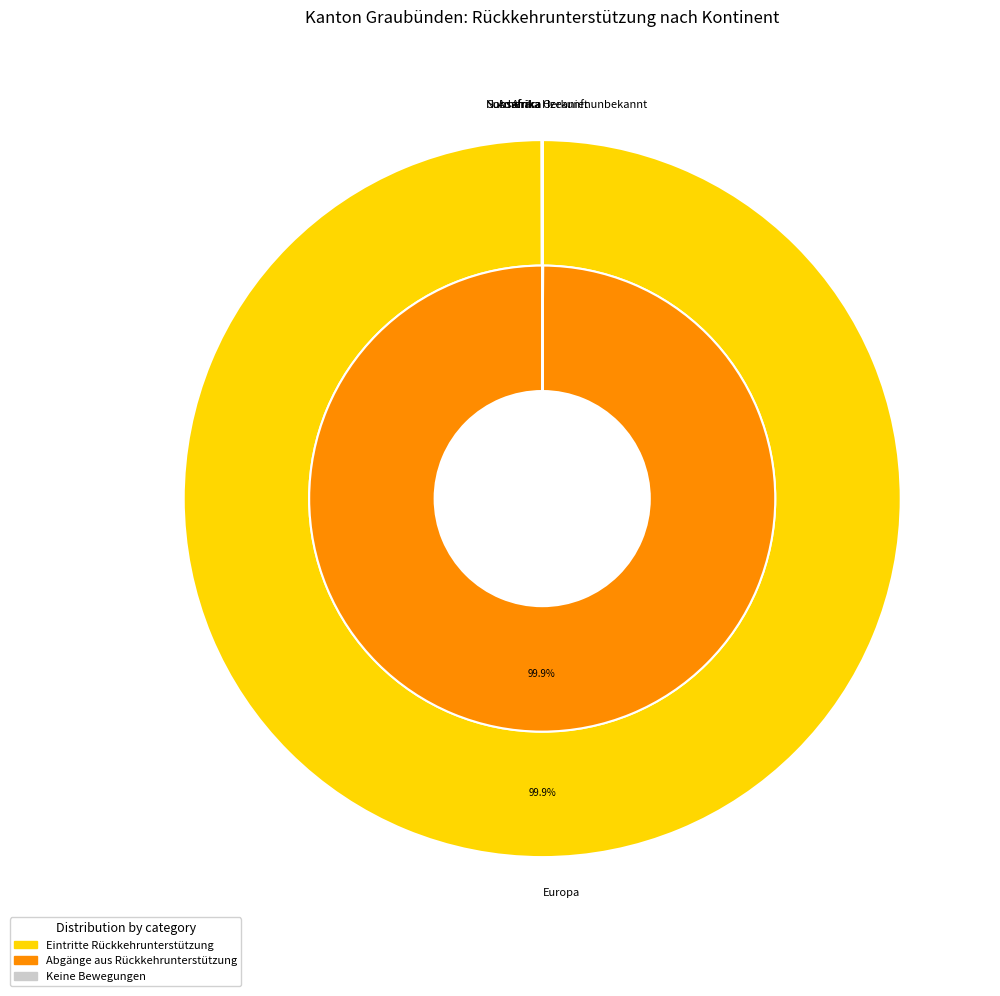

What is the largest slice in the pie chart?

Europa